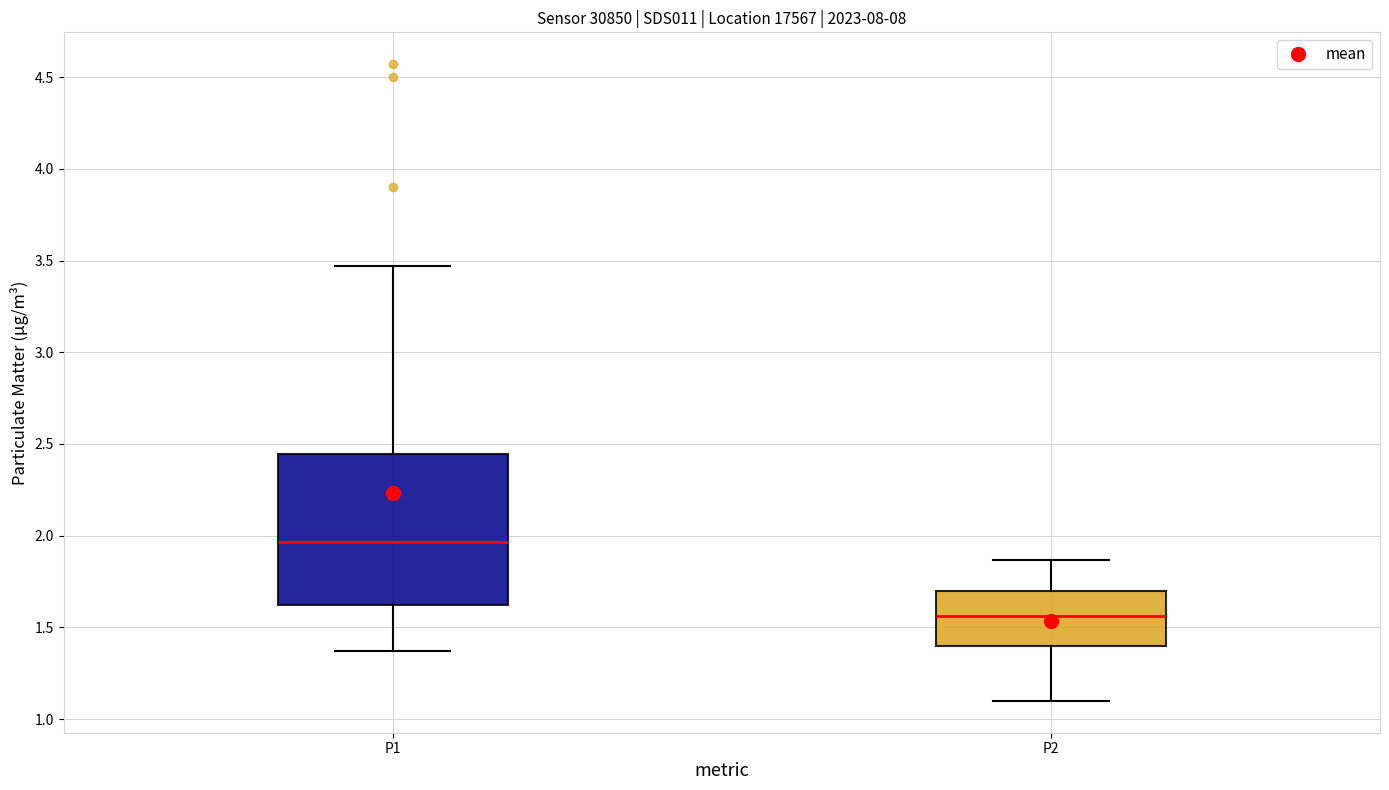

Which box has the lowest median line?

P2